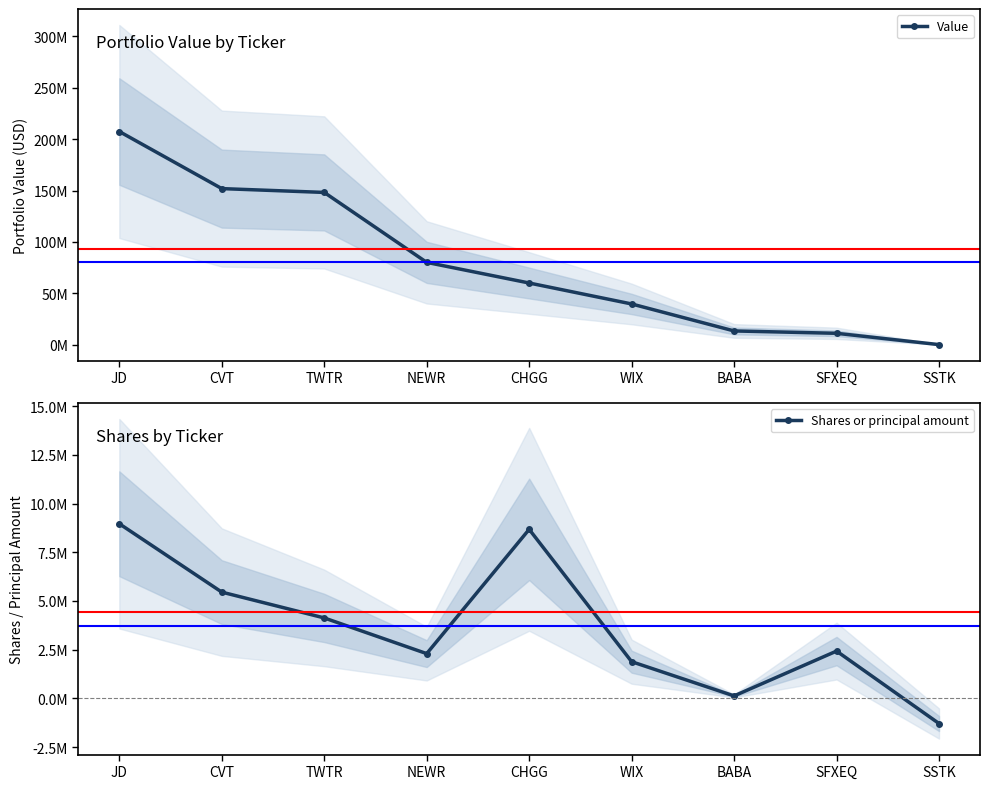

How many values in the Shares or principal amount series are below 2428853?

4